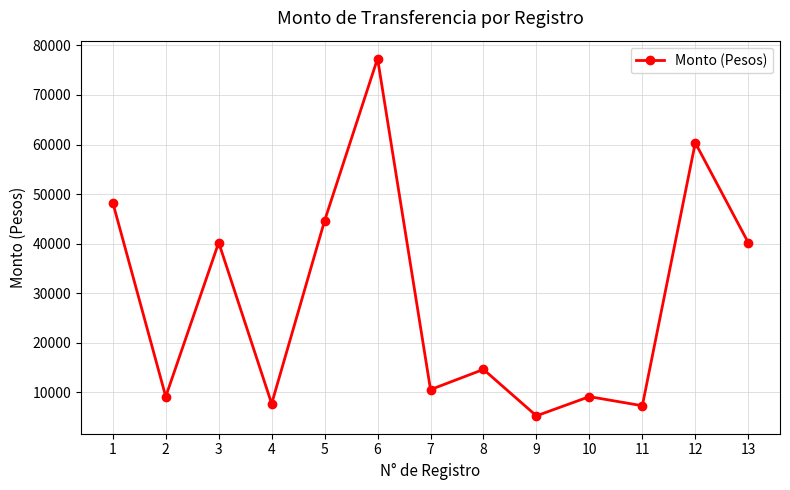

Does the chart have visible grid lines?

Yes